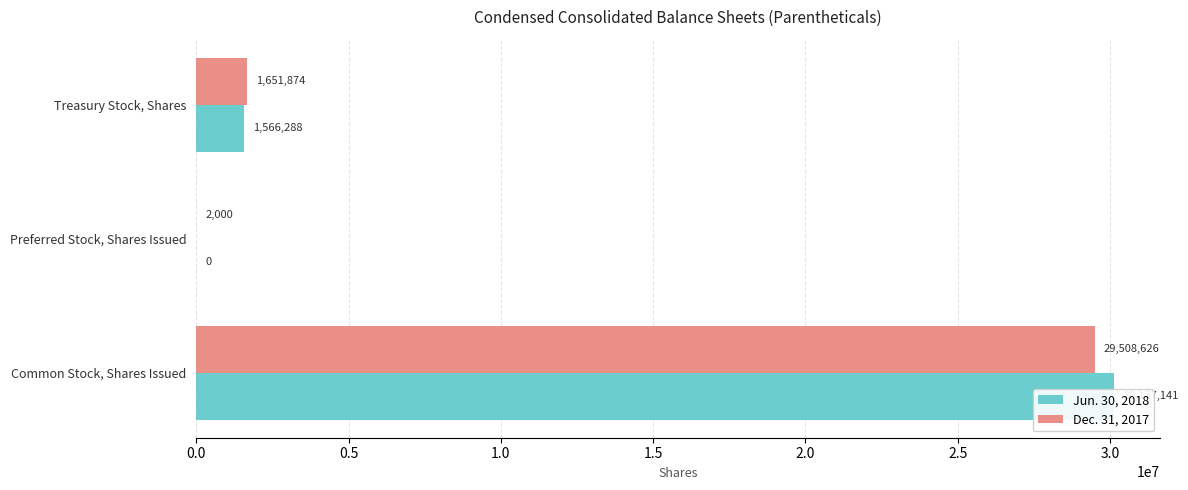

Rank the categories by Jun. 30, 2018 value from lowest to highest.

0.5, 1.0, 0.0